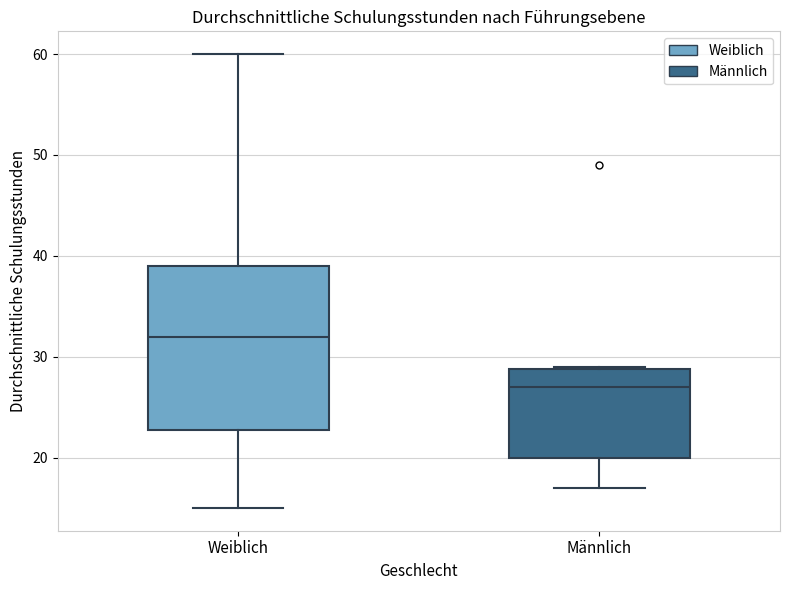

Which box is the tallest, from its lower edge to its upper edge?

Weiblich